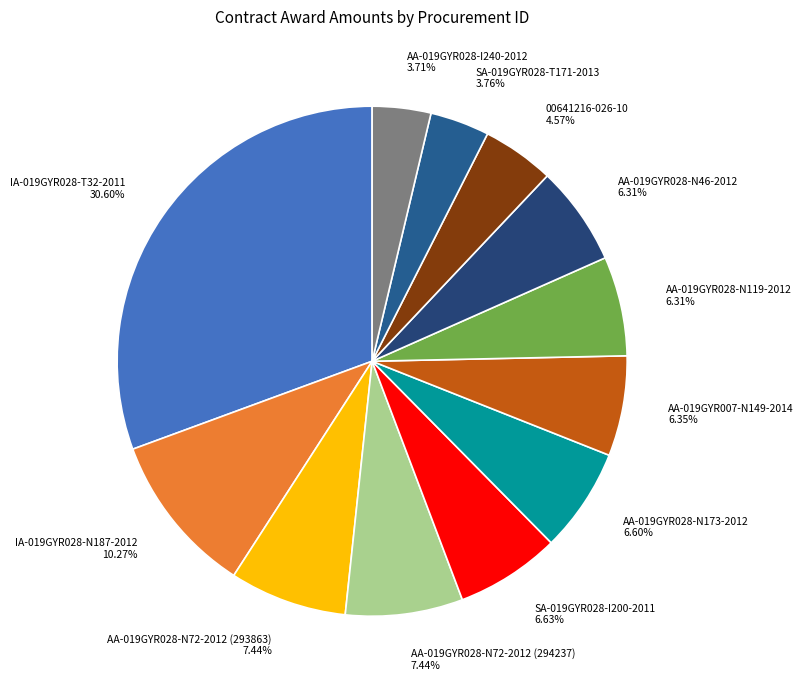

Count the number of slices in the pie.

12